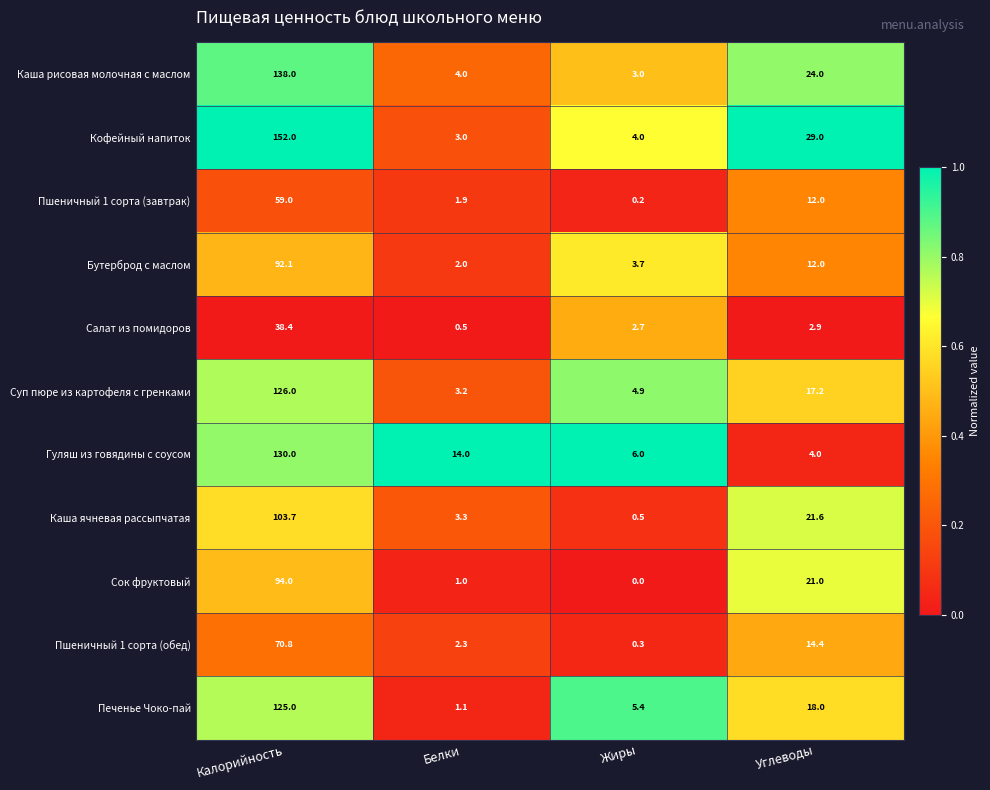

What is the approximate value of Гуляш из говядины с соусом at Белки?

14.0